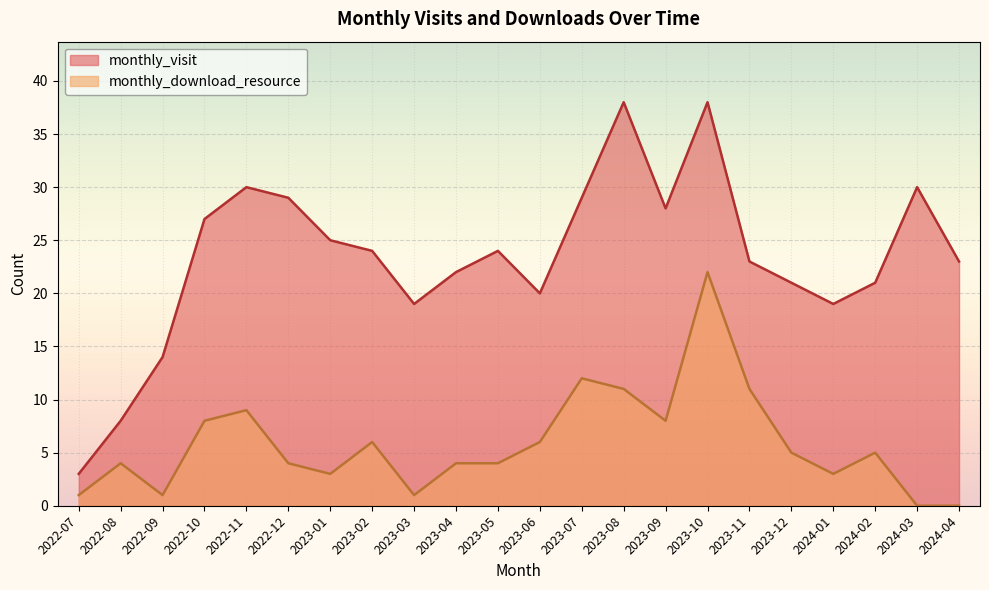

What is the label of the 13th point from the right?

2023-04